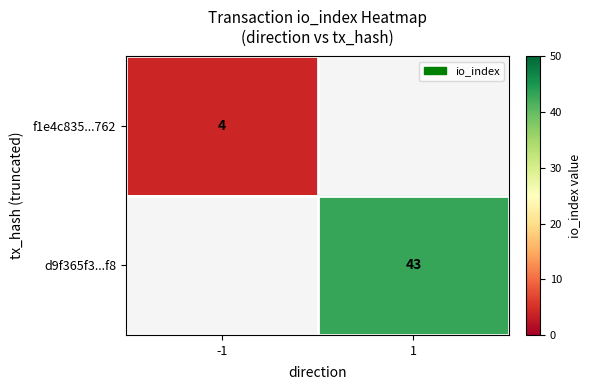

What is the smallest value displayed?

4.0